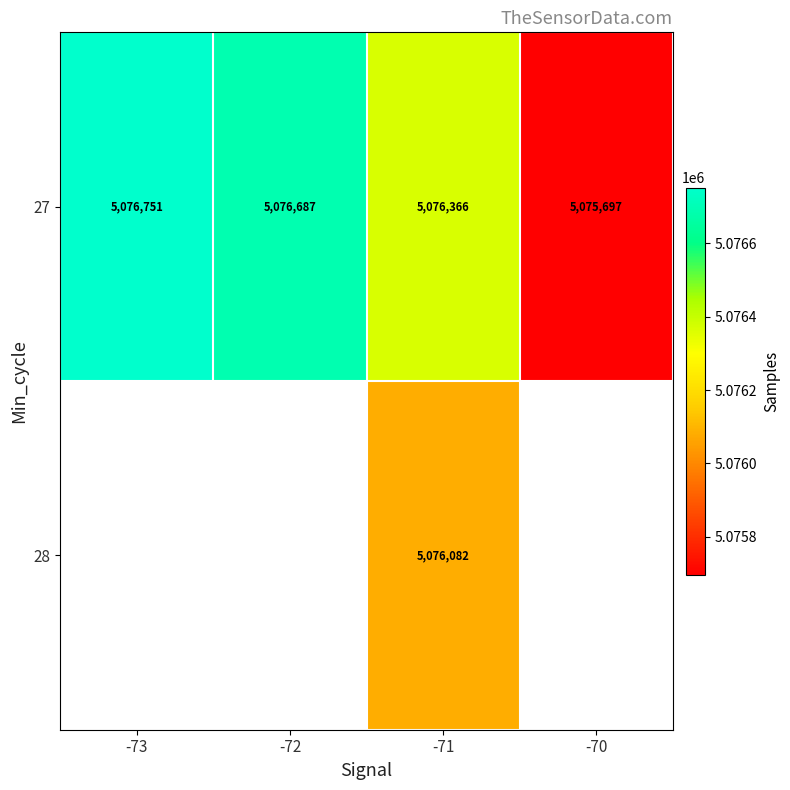

Between -70 and -72, which is larger?

-72